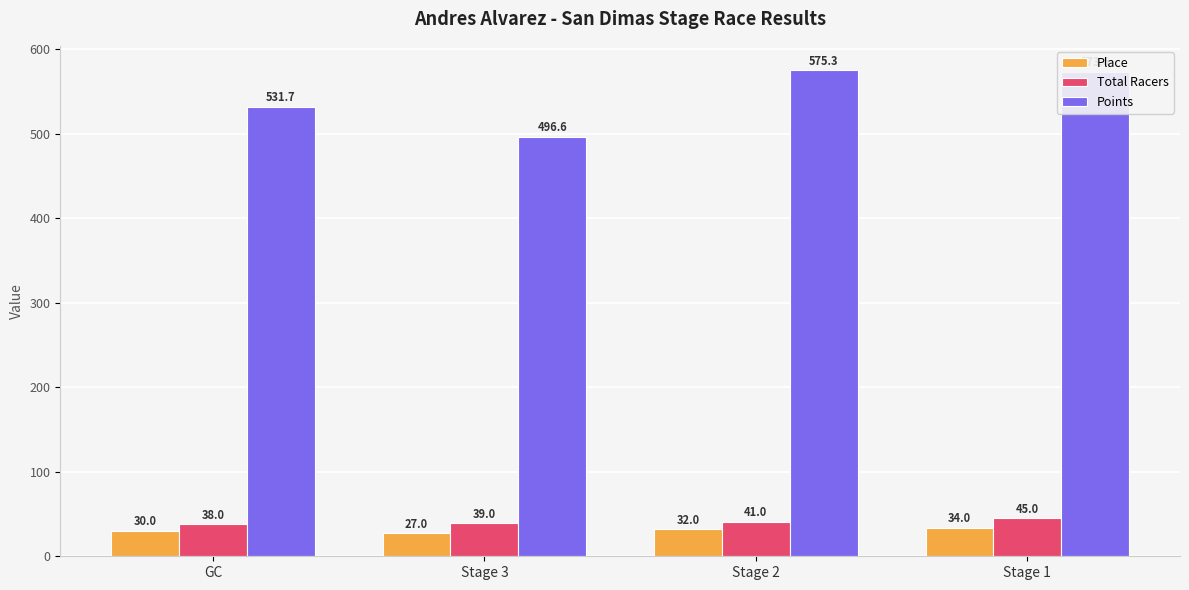

Which category has the highest value across all series?

Stage 2